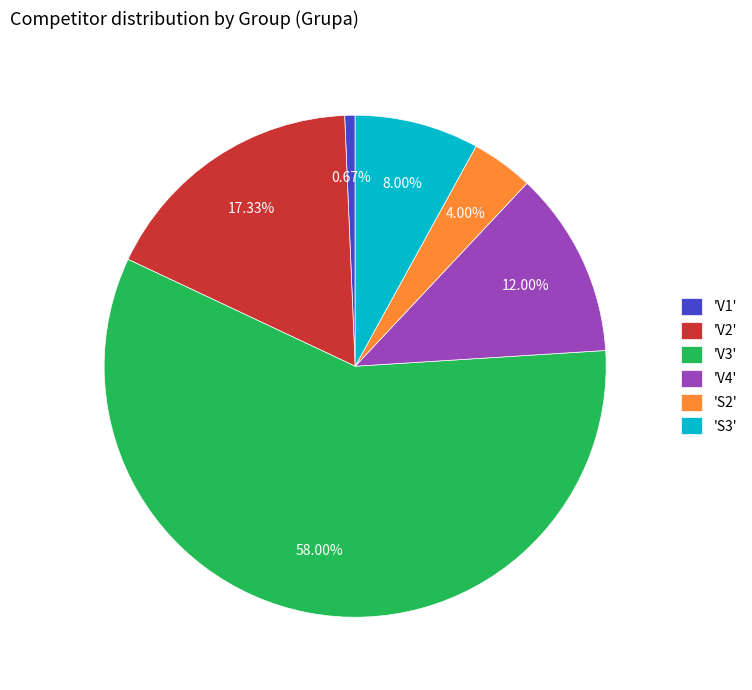

Between 'S2' and 'V3', which is larger?

'V3'